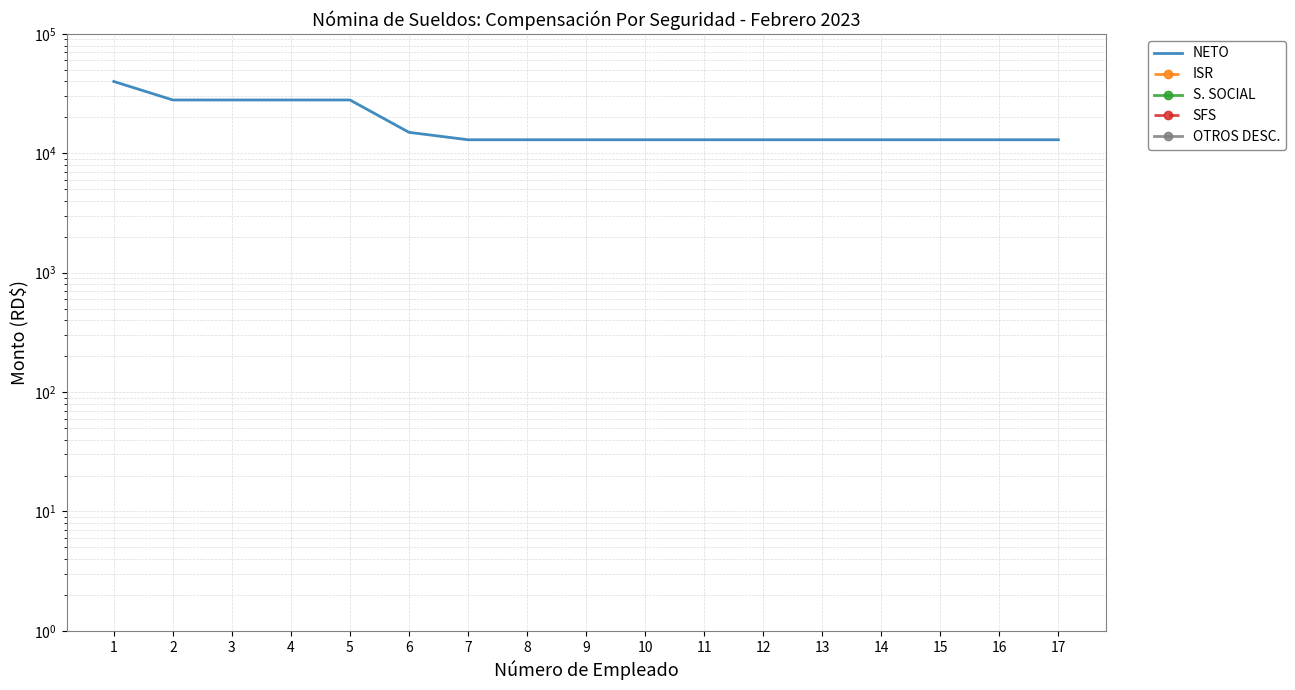

True or false: OTROS DESC. and ISR cross at least once.

False